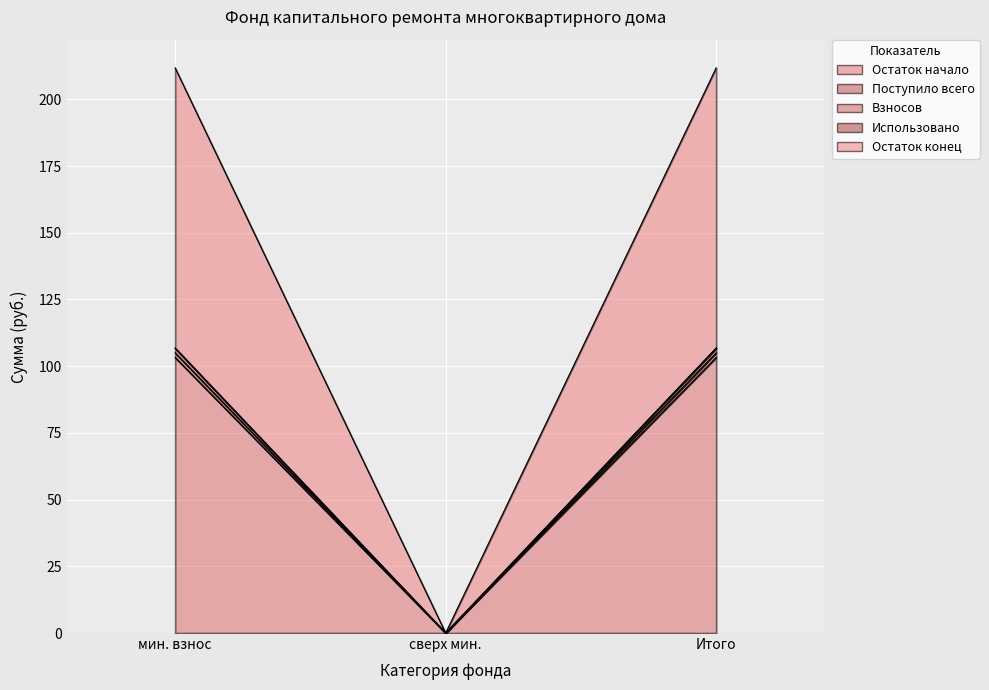

What is the value of the Поступило всего point at the 1st from the left?

105.0